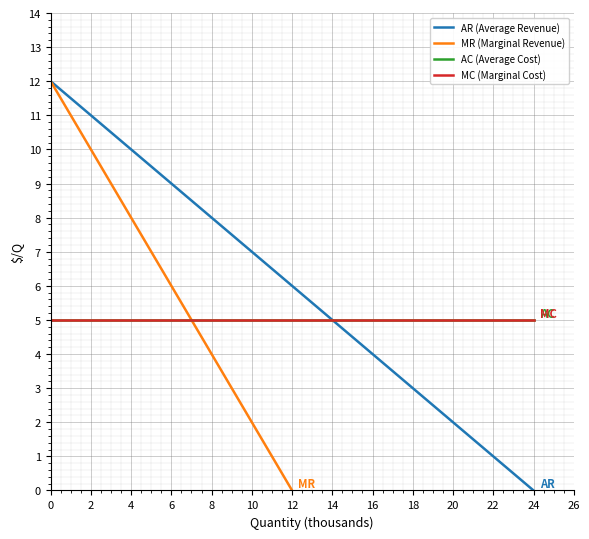

Rank the categories by MC (Marginal Cost) value from highest to lowest.

0, 1, 2, 3, 4, 5, 6, 7, 8, 9, 10, 11, 12